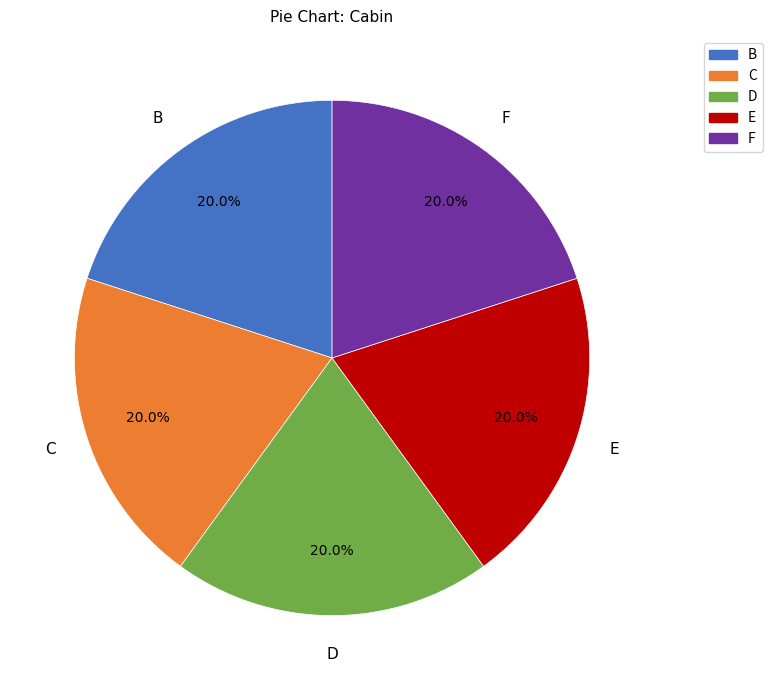

Is there a majority slice in this chart?

No